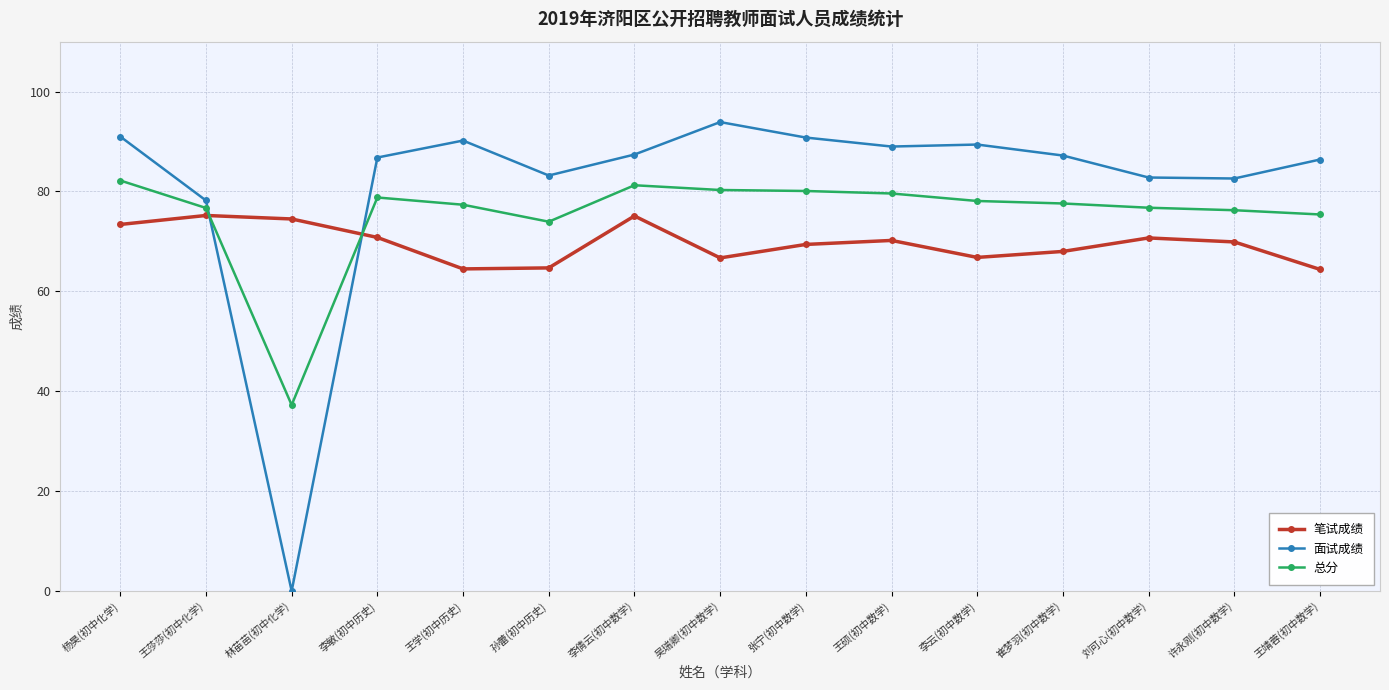

The value of 面试成绩 at 李云(初中数学) is 89.4. True or false?

True